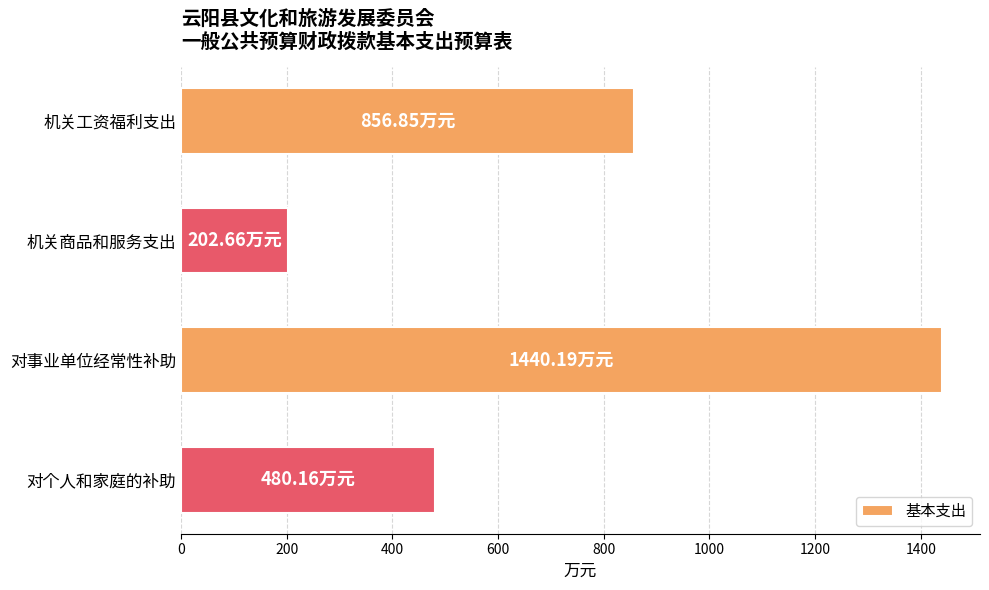

How many data points does each series have?

4